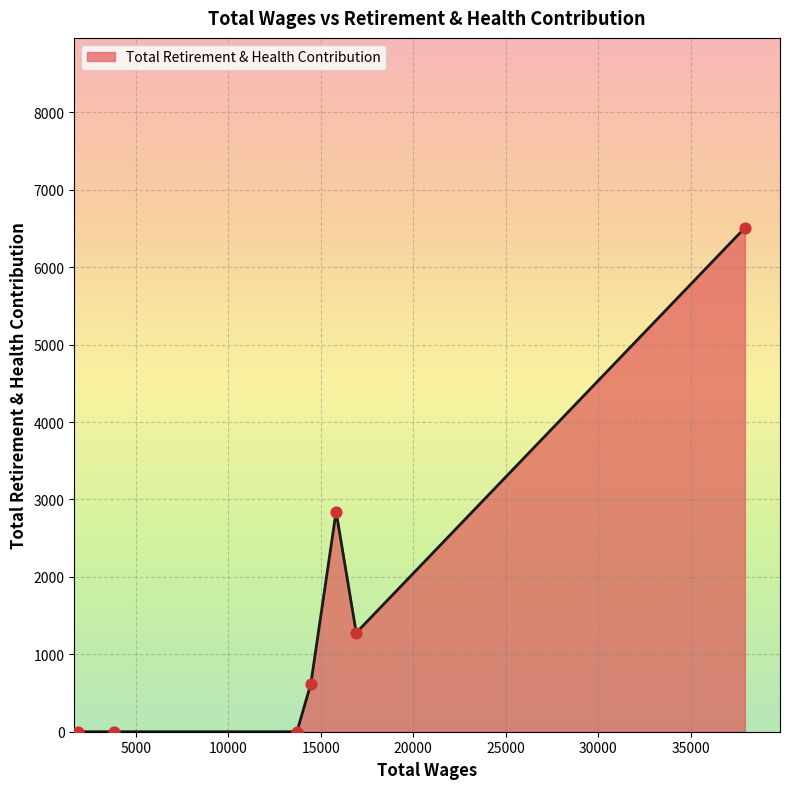

True or false: there are more than 0 points higher than both neighbors.

True